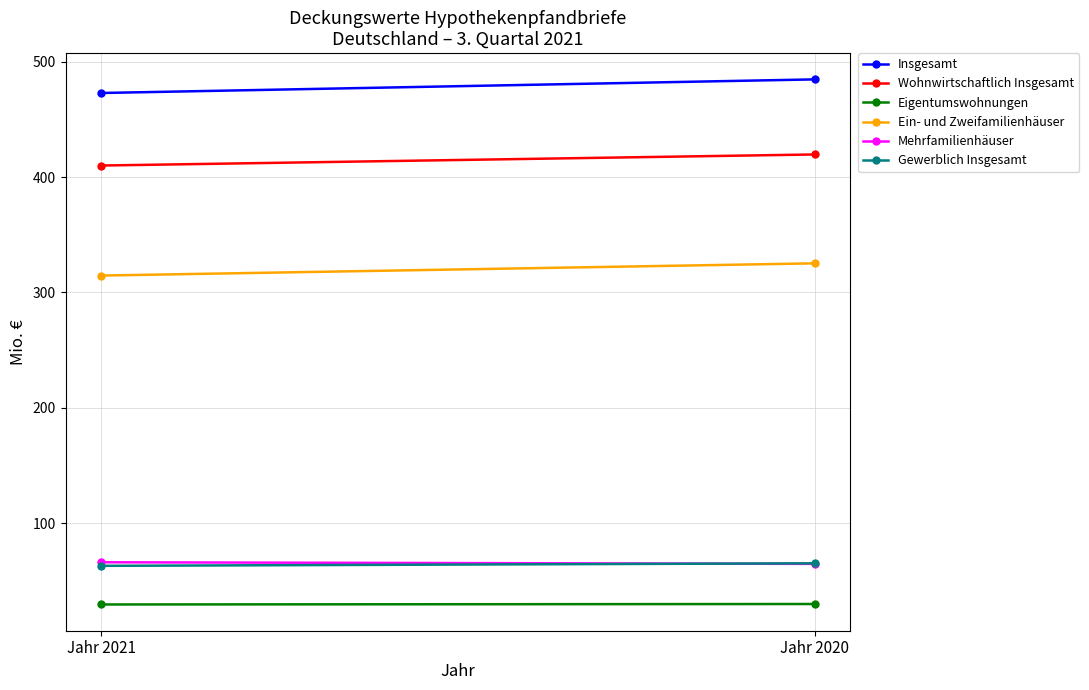

The Mehrfamilienhäuser series shows 66.0 at Jahr 2021. True or false?

True